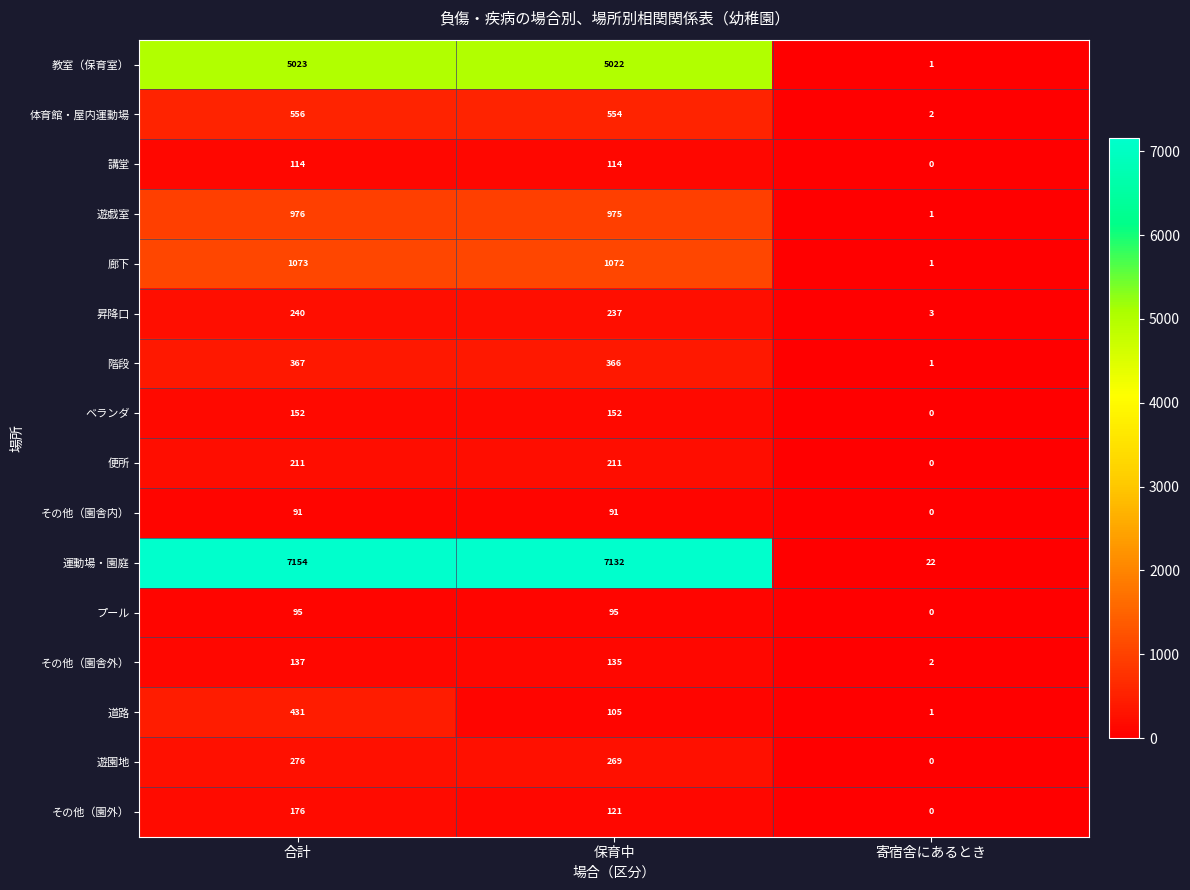

How many series are shown in this chart?

16